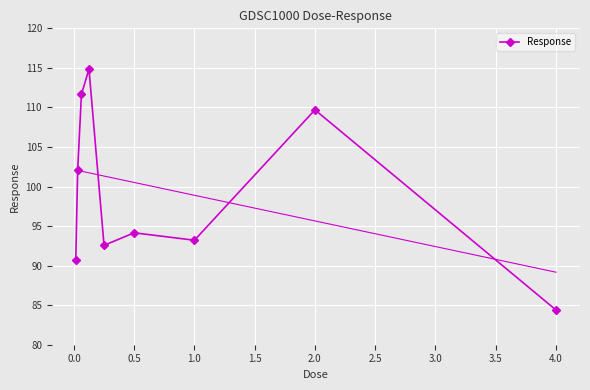

What is the smallest value displayed?

84.4